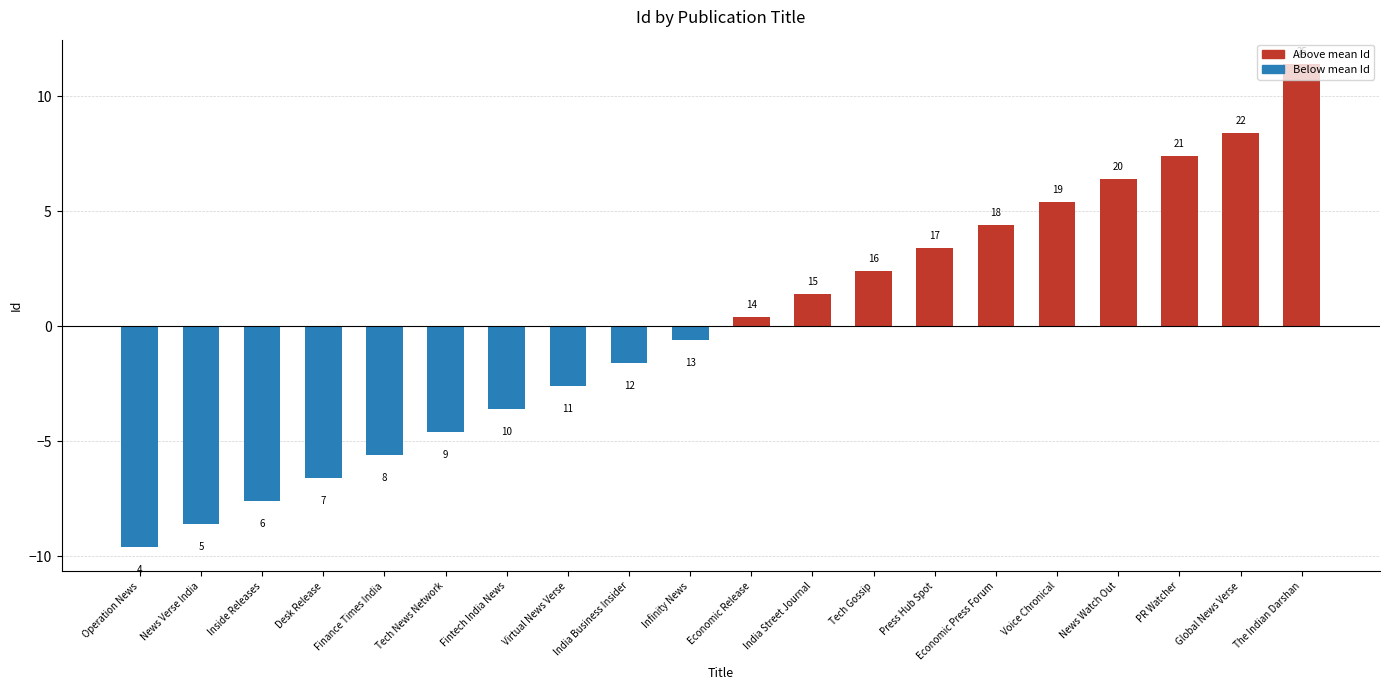

Is it true that the value at The Indian Darshan is 11.4?

True